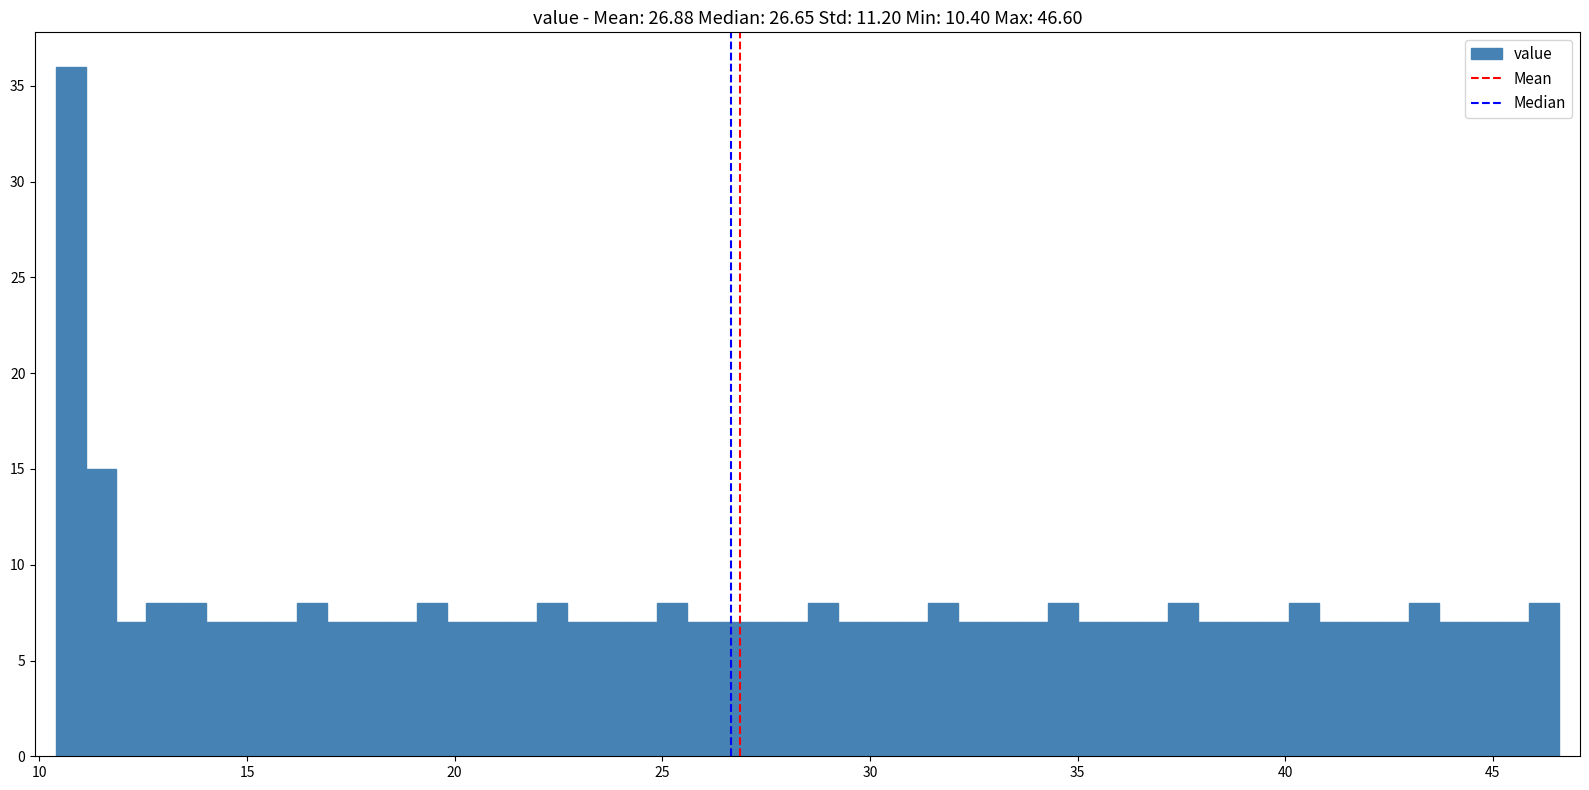

Read against the x-axis, roughly where is the centre of the tallest bar?

11.0